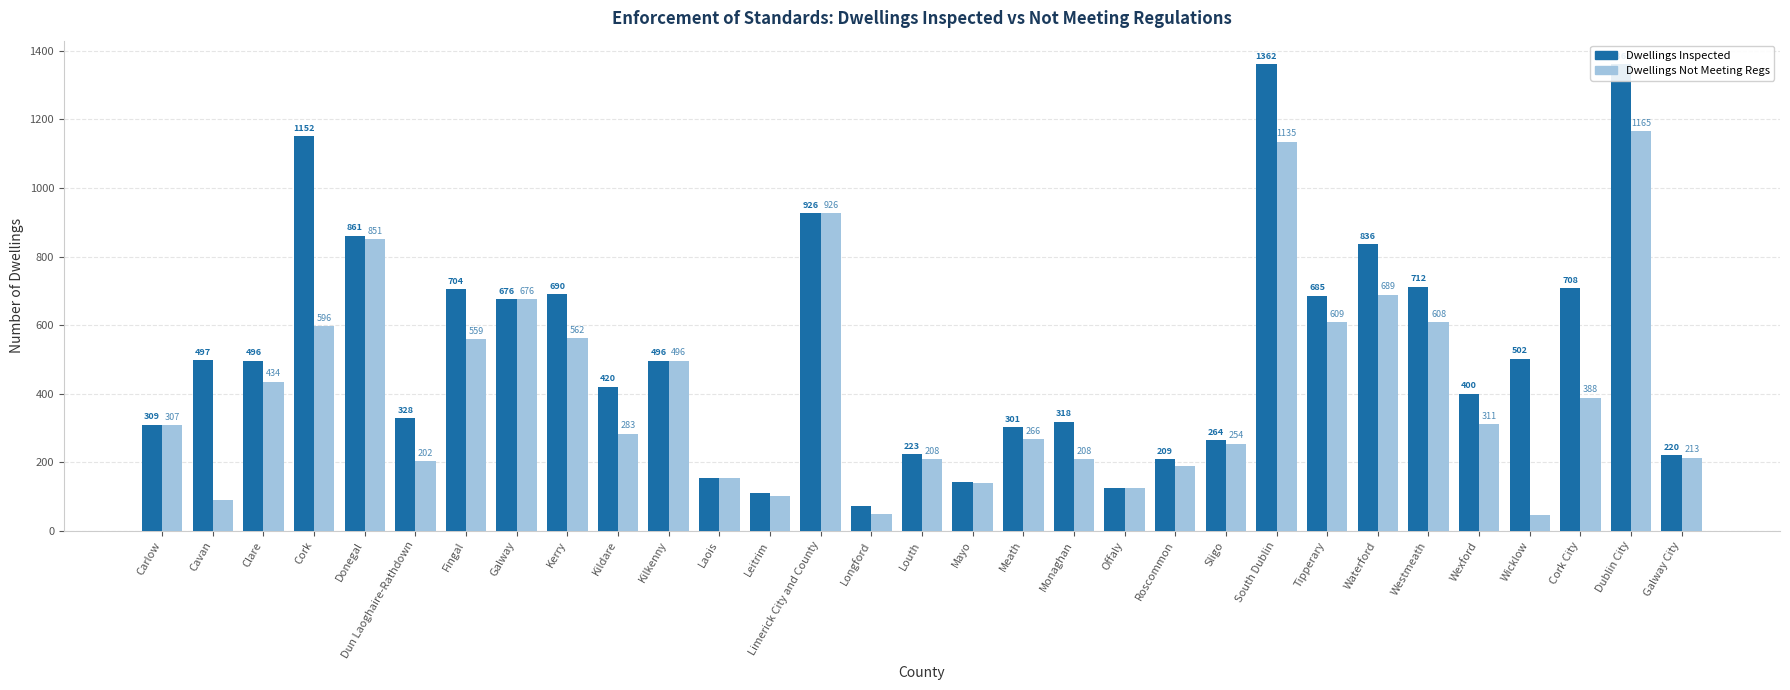

Is the value of Dwellings Not Meeting Regs at Leitrim greater than the value of Dwellings Inspected at Kilkenny?

No